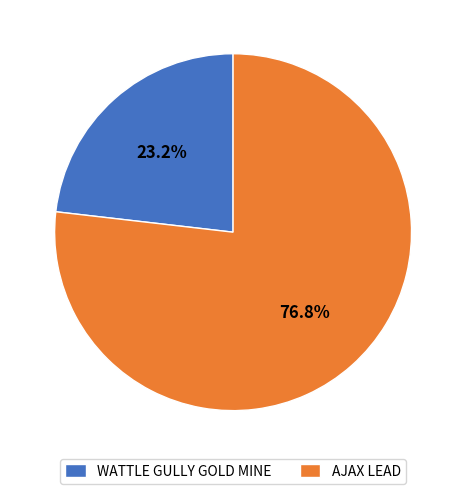

Is the sum of WATTLE GULLY GOLD MINE and AJAX LEAD greater than half?

Yes